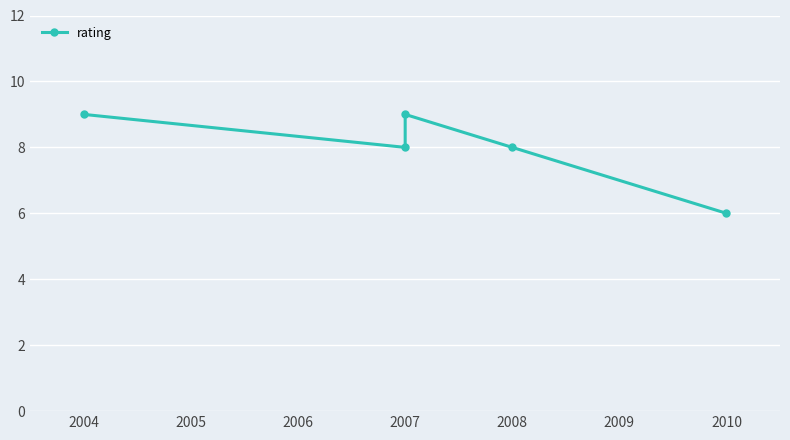

Between 2007 and 2008, which is larger?

2007